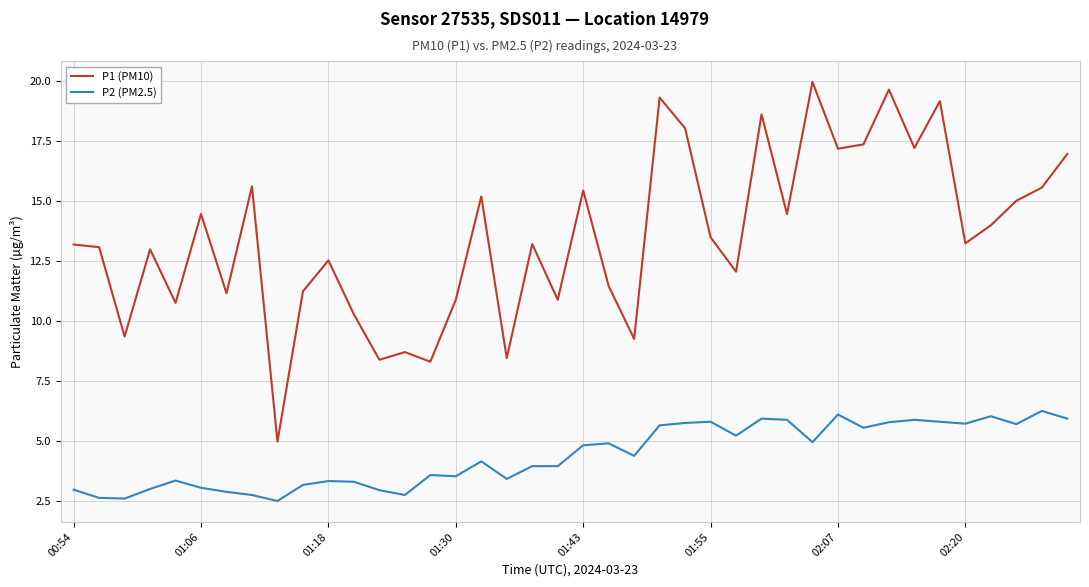

What is the minimum value shown in the chart?

2.5